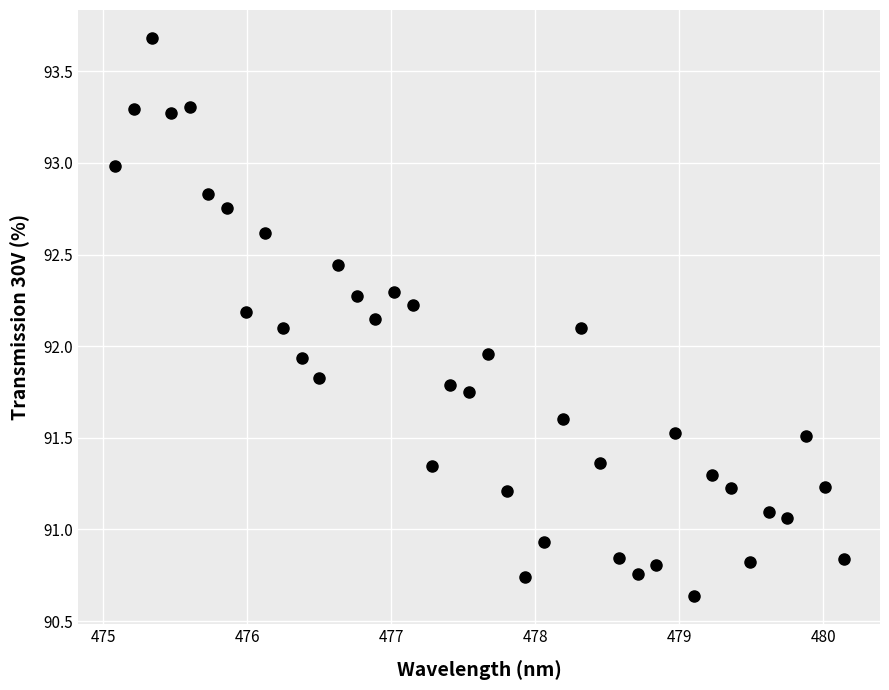

What is the range of X values (max minus min)?

5.1